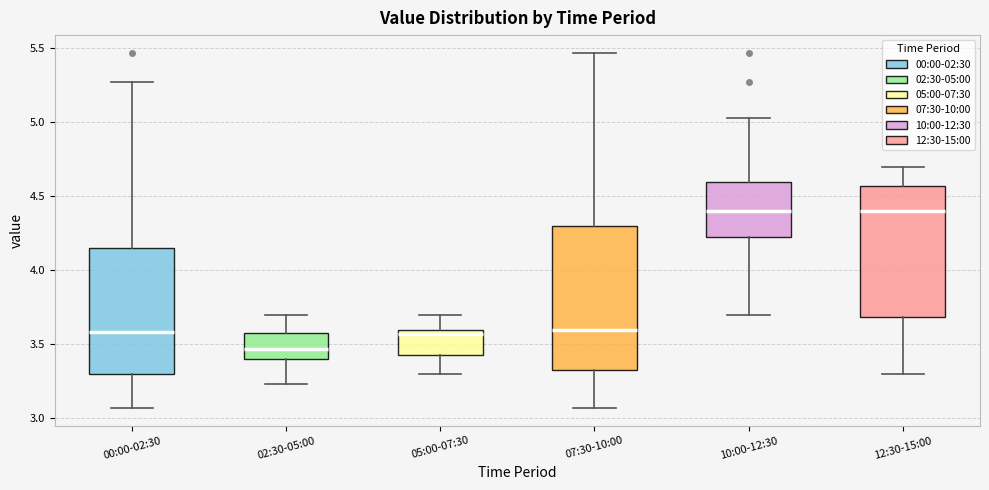

Reading left to right, transcribe this box plot: for each box, give where its median line is, the range the box spans, and where its two whiskers end, as read against the y-axis. The values are not printed on the chart, so give them approximately, as read against the axis.

00:00-02:30: median 3.60, box 3.30 to 4.15, whiskers 3.05 to 5.25
02:30-05:00: median 3.45, box 3.40 to 3.60, whiskers 3.25 to 3.70
05:00-07:30: median 3.55, box 3.45 to 3.60, whiskers 3.30 to 3.70
07:30-10:00: median 3.60, box 3.35 to 4.30, whiskers 3.05 to 5.45
10:00-12:30: median 4.40, box 4.20 to 4.60, whiskers 3.70 to 5.05
12:30-15:00: median 4.40, box 3.70 to 4.55, whiskers 3.30 to 4.70